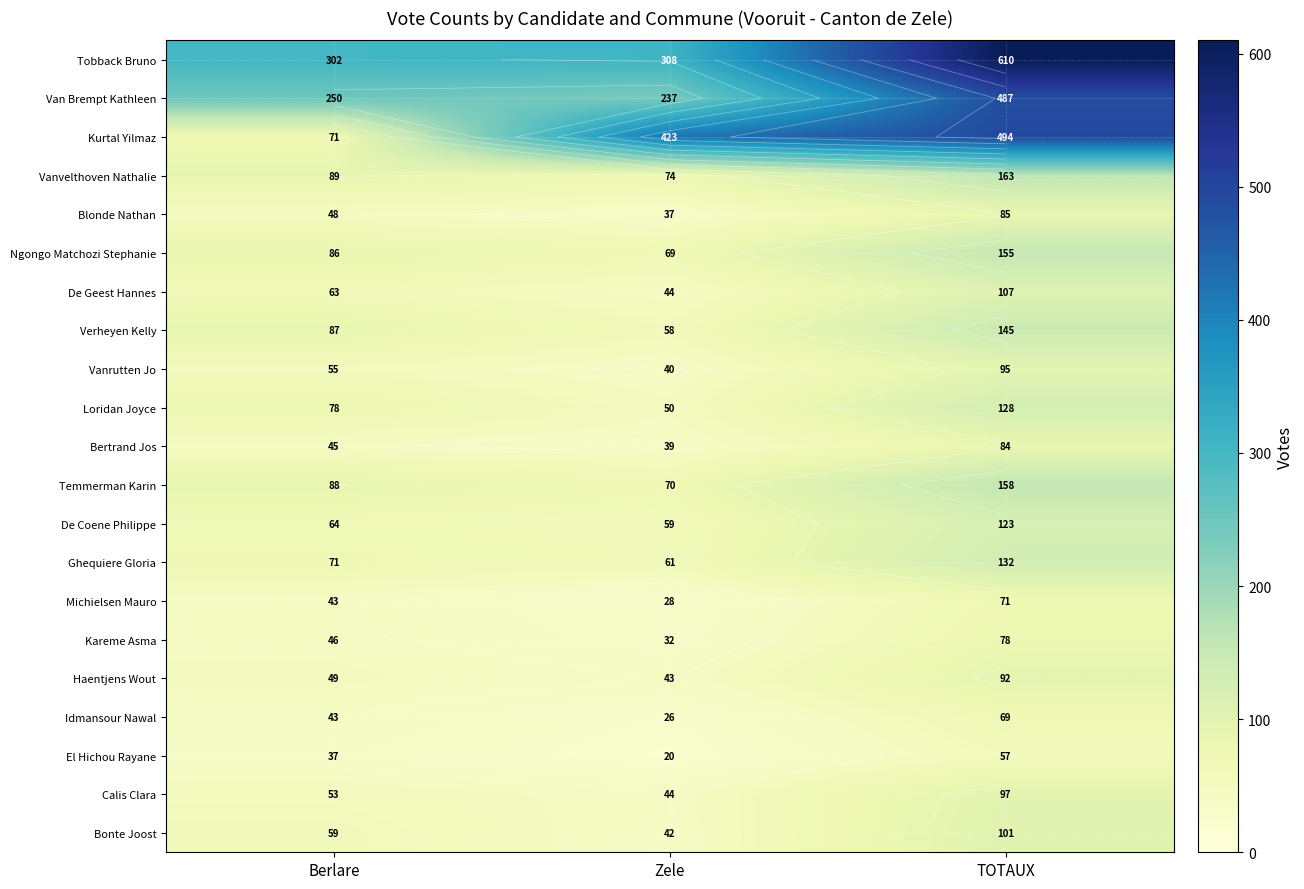

How many distinct data groups are displayed?

21